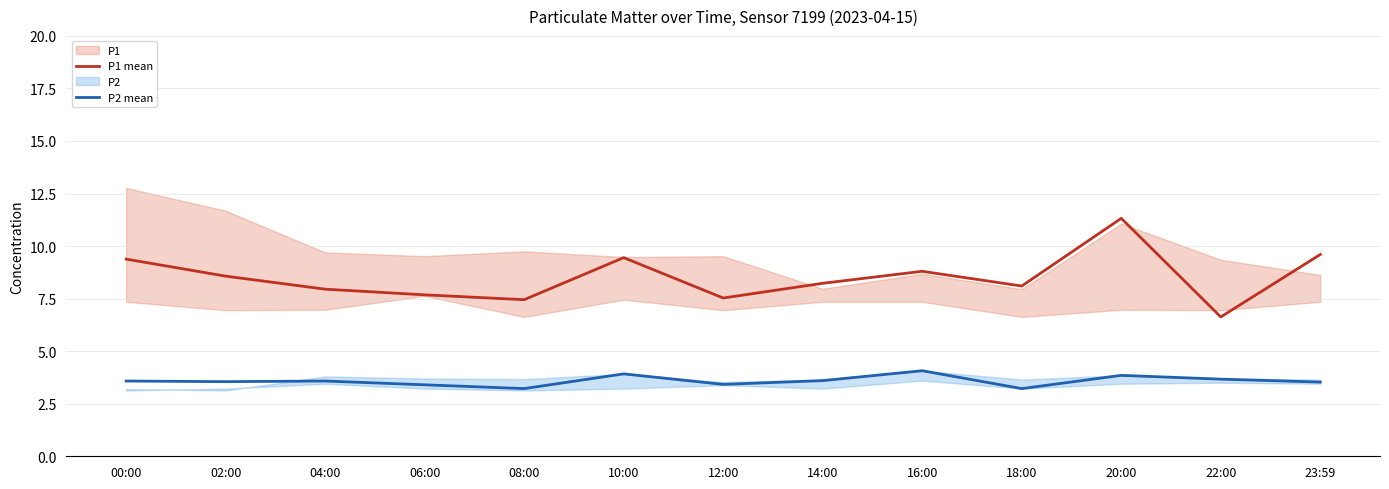

Which series has the largest range (max minus min)?

P1 mean